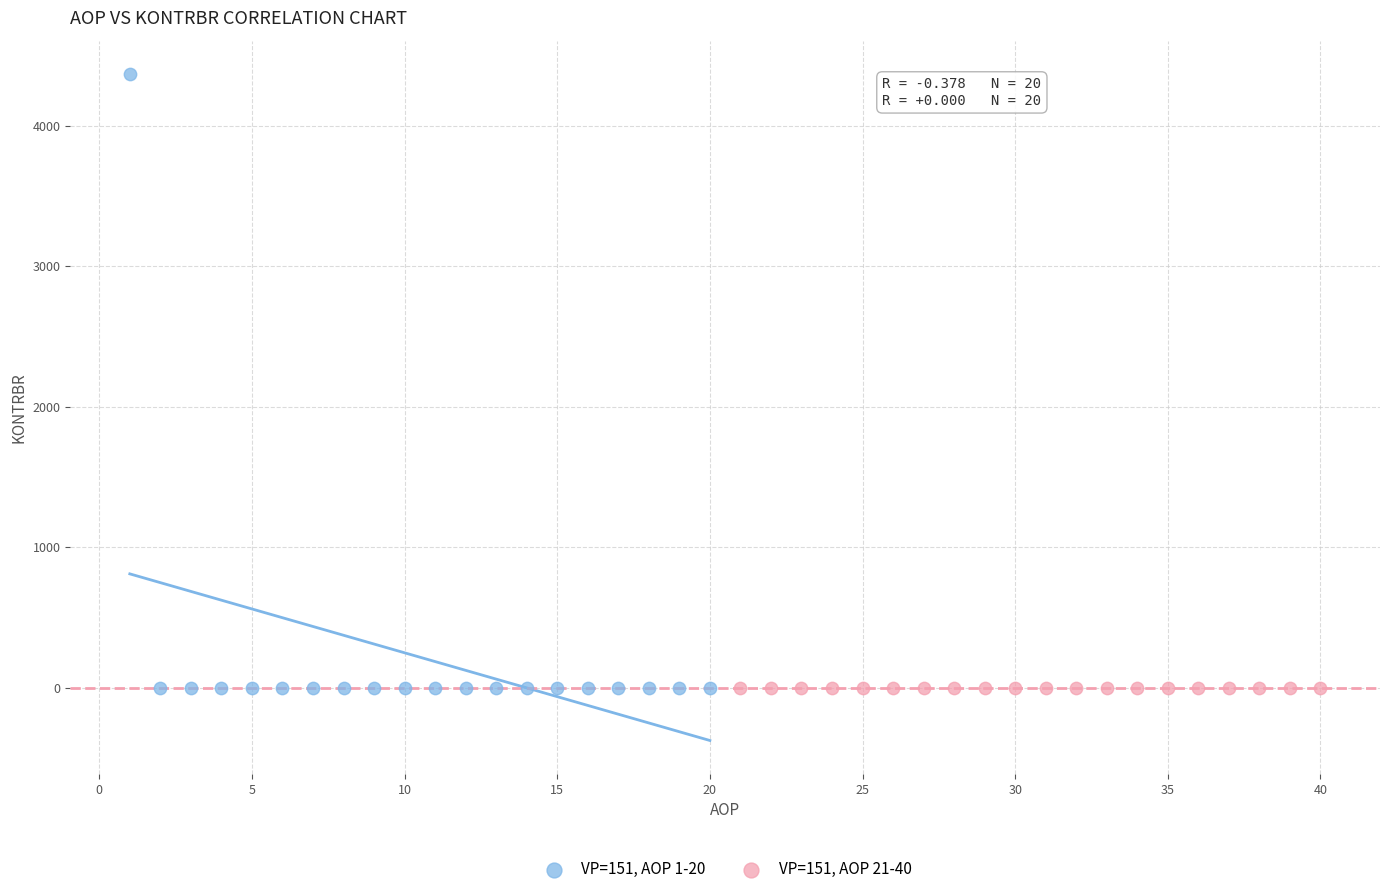

What are all the series names shown in the legend?

VP=151, AOP 1-20, VP=151, AOP 21-40